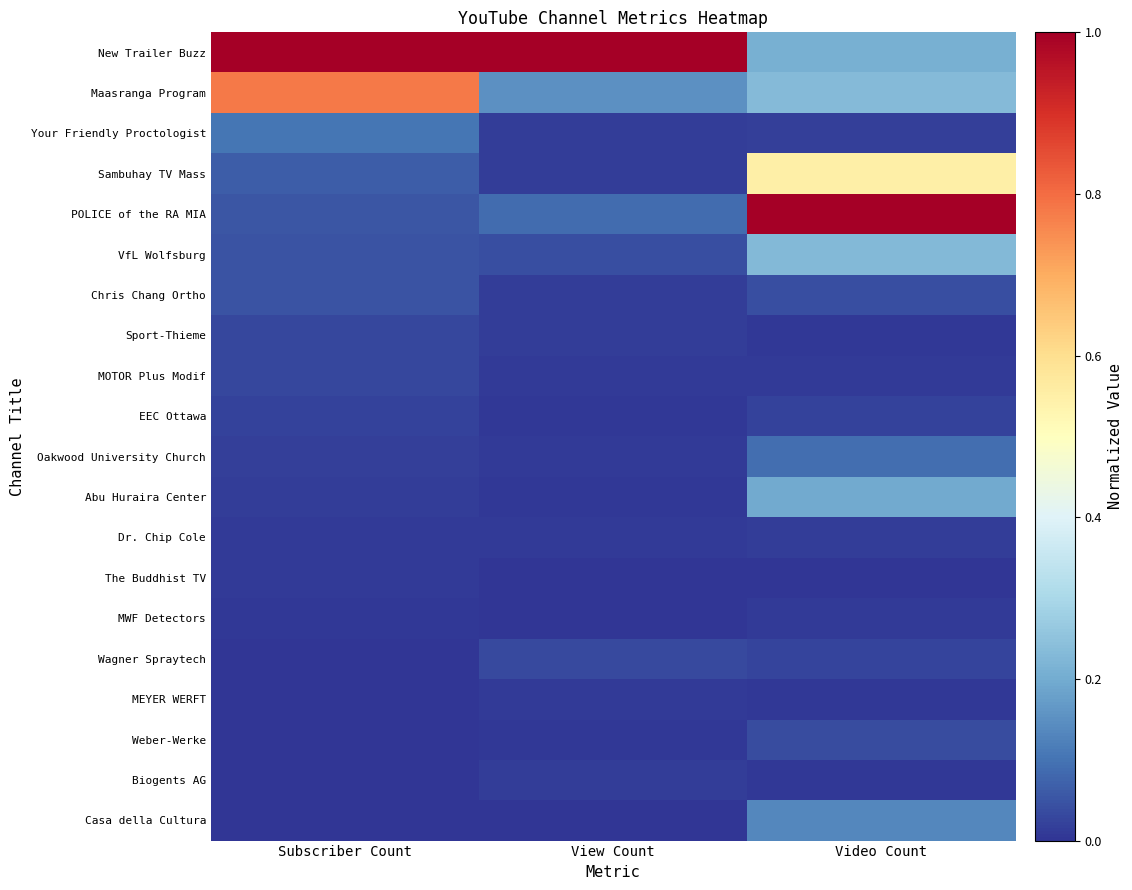

Reading left to right, transcribe all the data shown in this chart.

New Trailer Buzz: Subscriber Count=1.0	View Count=1.0	Video Count=0.2
Maasranga Program: Subscriber Count=0.8	View Count=0.2	Video Count=0.2
Your Friendly Proctologist: Subscriber Count=0.1	View Count=0.0	Video Count=0.0
Sambuhay TV Mass: Subscriber Count=0.1	View Count=0.0	Video Count=0.5
POLICE of the RA MIA: Subscriber Count=0.1	View Count=0.1	Video Count=1.0
VfL Wolfsburg: Subscriber Count=0.0	View Count=0.0	Video Count=0.2
Chris Chang Ortho: Subscriber Count=0.0	View Count=0.0	Video Count=0.0
Sport-Thieme: Subscriber Count=0.0	View Count=0.0	Video Count=0.0
MOTOR Plus Modif: Subscriber Count=0.0	View Count=0.0	Video Count=0.0
EEC Ottawa: Subscriber Count=0.0	View Count=0.0	Video Count=0.0
Oakwood University Church: Subscriber Count=0.0	View Count=0.0	Video Count=0.1
Abu Huraira Center: Subscriber Count=0.0	View Count=0.0	Video Count=0.2
Dr. Chip Cole: Subscriber Count=0.0	View Count=0.0	Video Count=0.0
The Buddhist TV: Subscriber Count=0.0	View Count=0.0	Video Count=0.0
MWF Detectors: Subscriber Count=0.0	View Count=0.0	Video Count=0.0
Wagner Spraytech: Subscriber Count=0.0	View Count=0.0	Video Count=0.0
MEYER WERFT: Subscriber Count=0.0	View Count=0.0	Video Count=0.0
Weber-Werke: Subscriber Count=0.0	View Count=0.0	Video Count=0.0
Biogents AG: Subscriber Count=0.0	View Count=0.0	Video Count=0.0
Casa della Cultura: Subscriber Count=0.0	View Count=0.0	Video Count=0.1